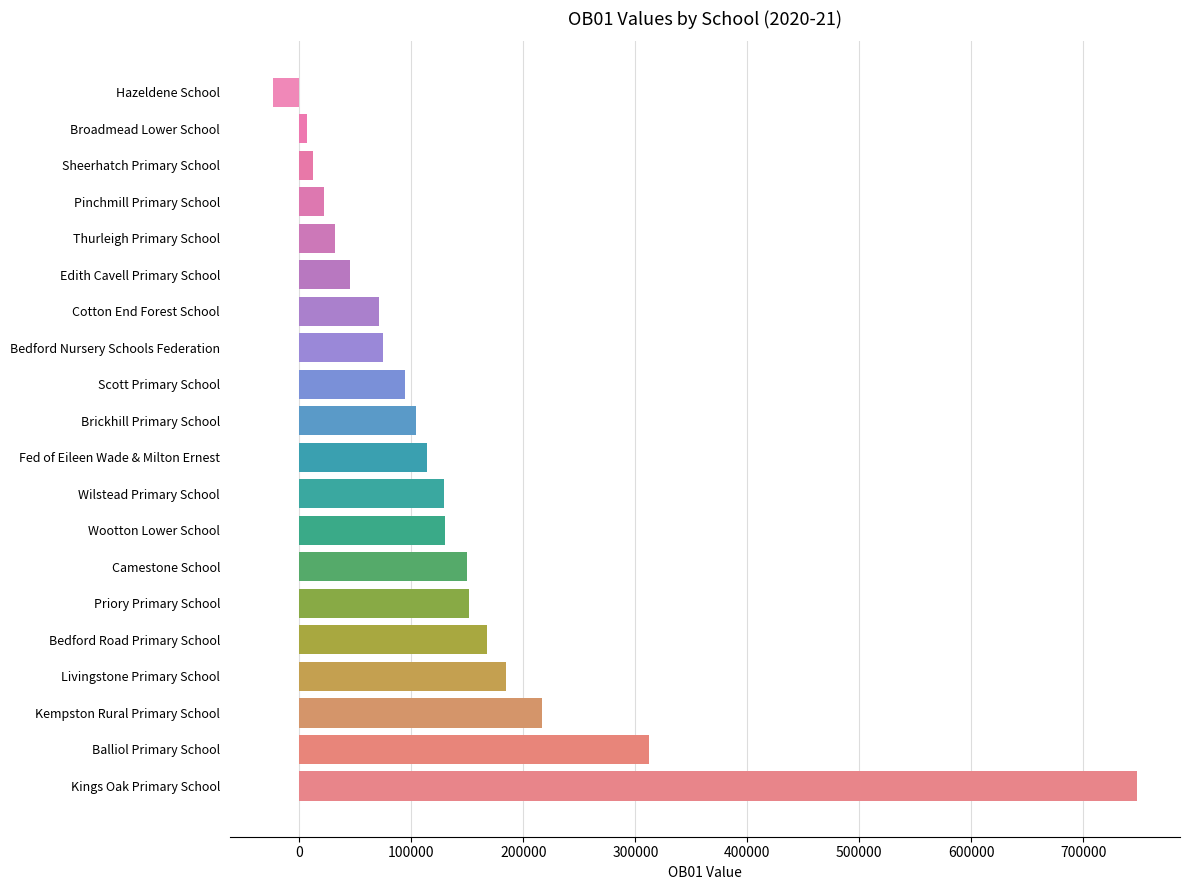

What is the difference between the values at Priory Primary School and Balliol Primary School?

161253.5